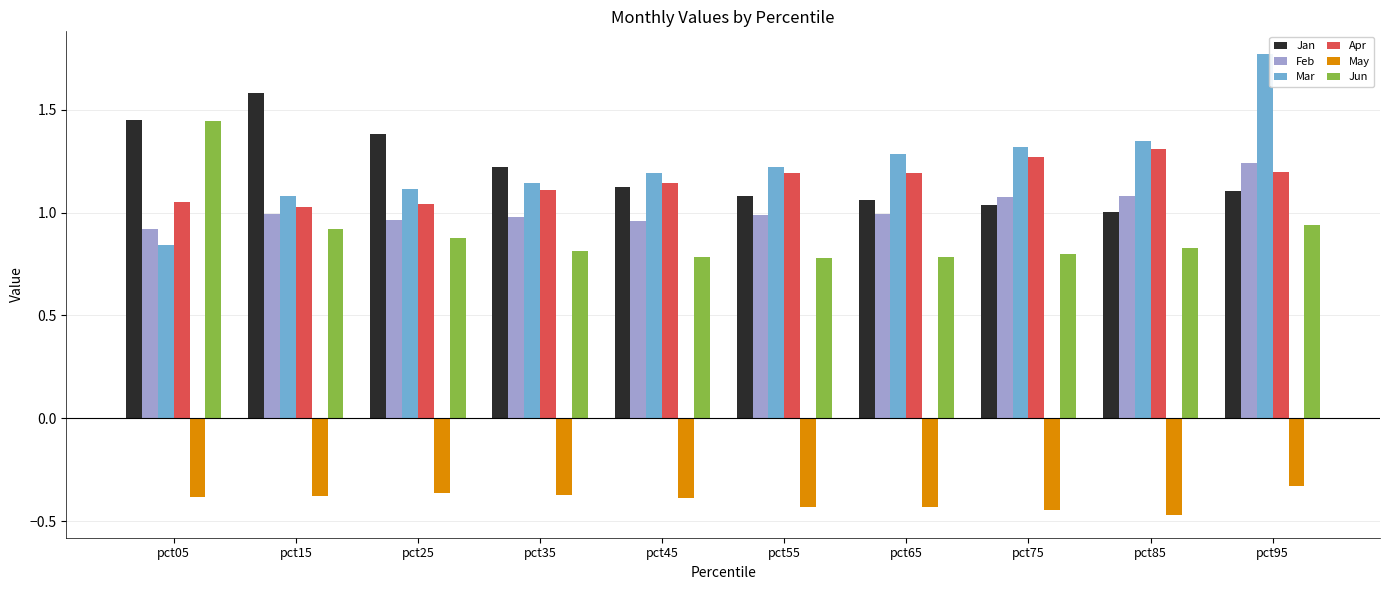

What is the approximate value of Jan at pct15?

1.6